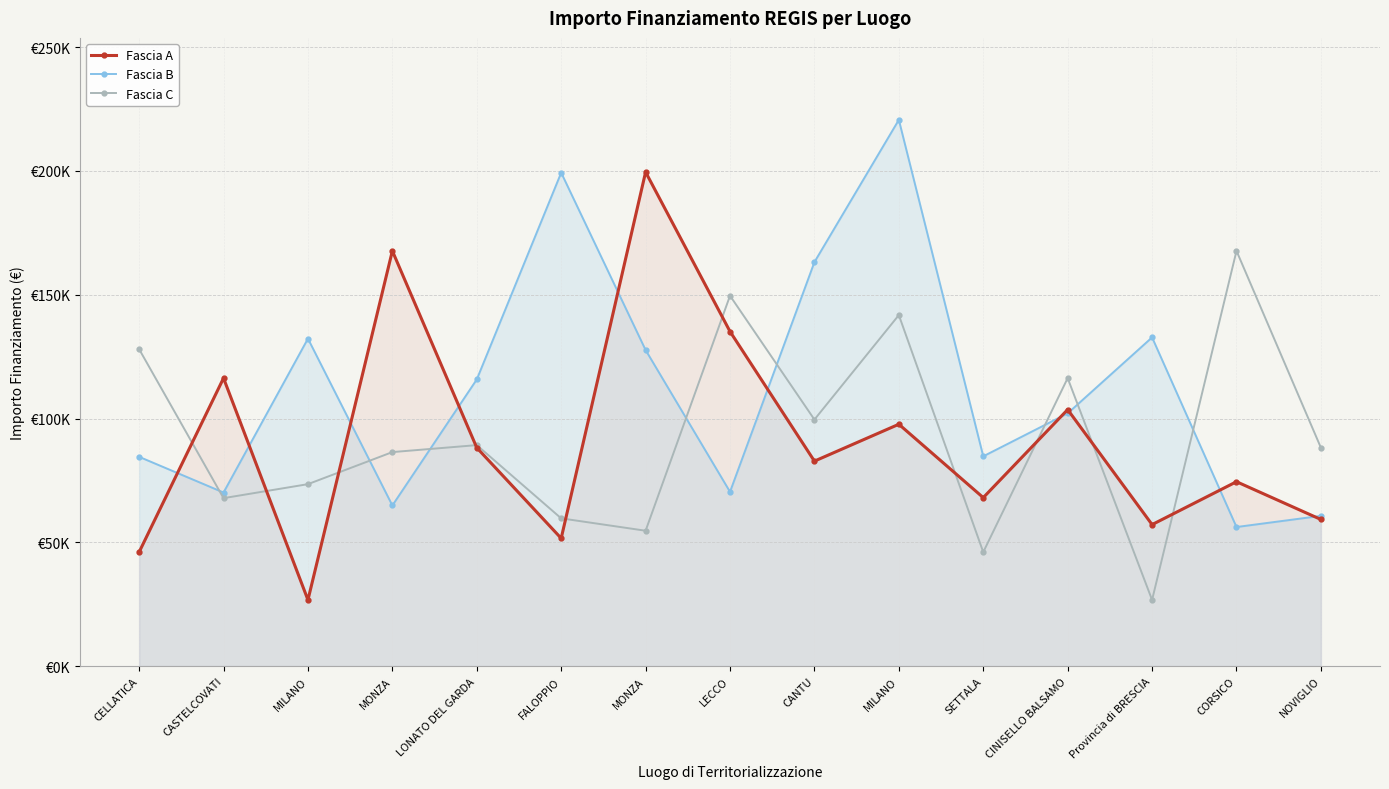

Which series changed the most between CINISELLO BALSAMO and NOVIGLIO?

Fascia A